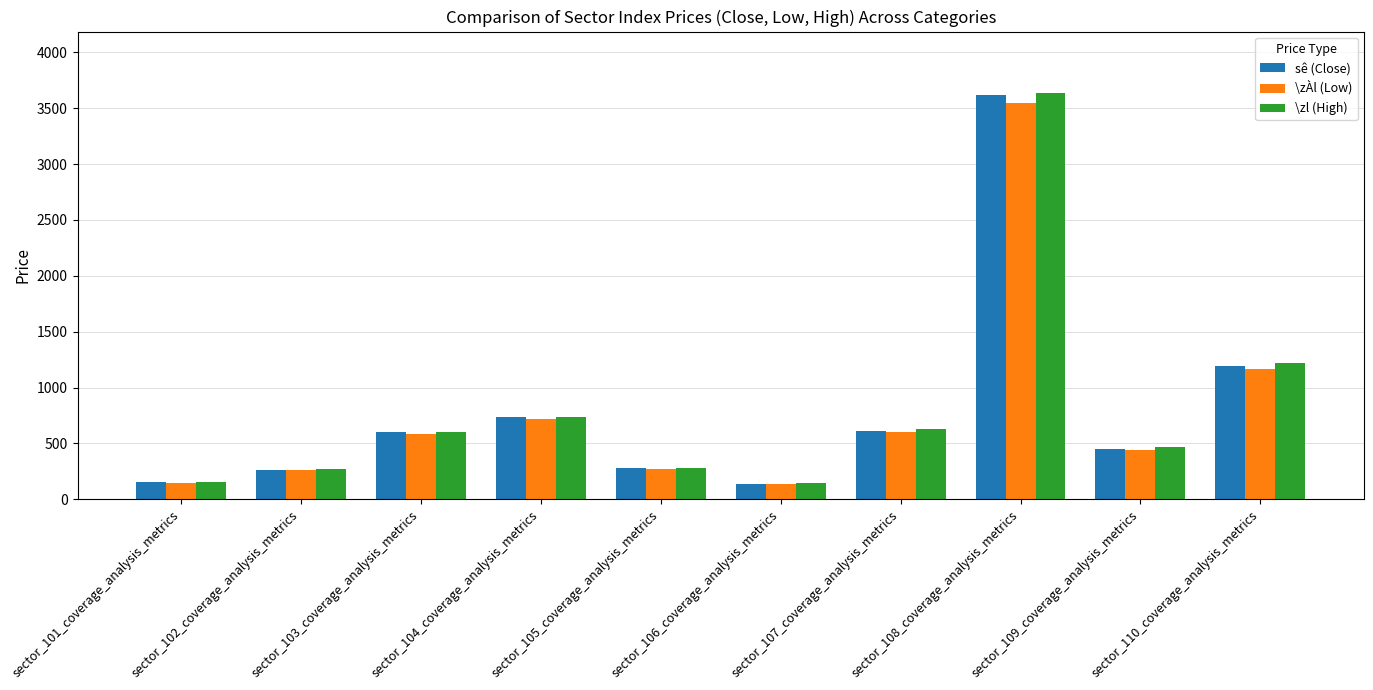

Does the chart contain any negative values?

No